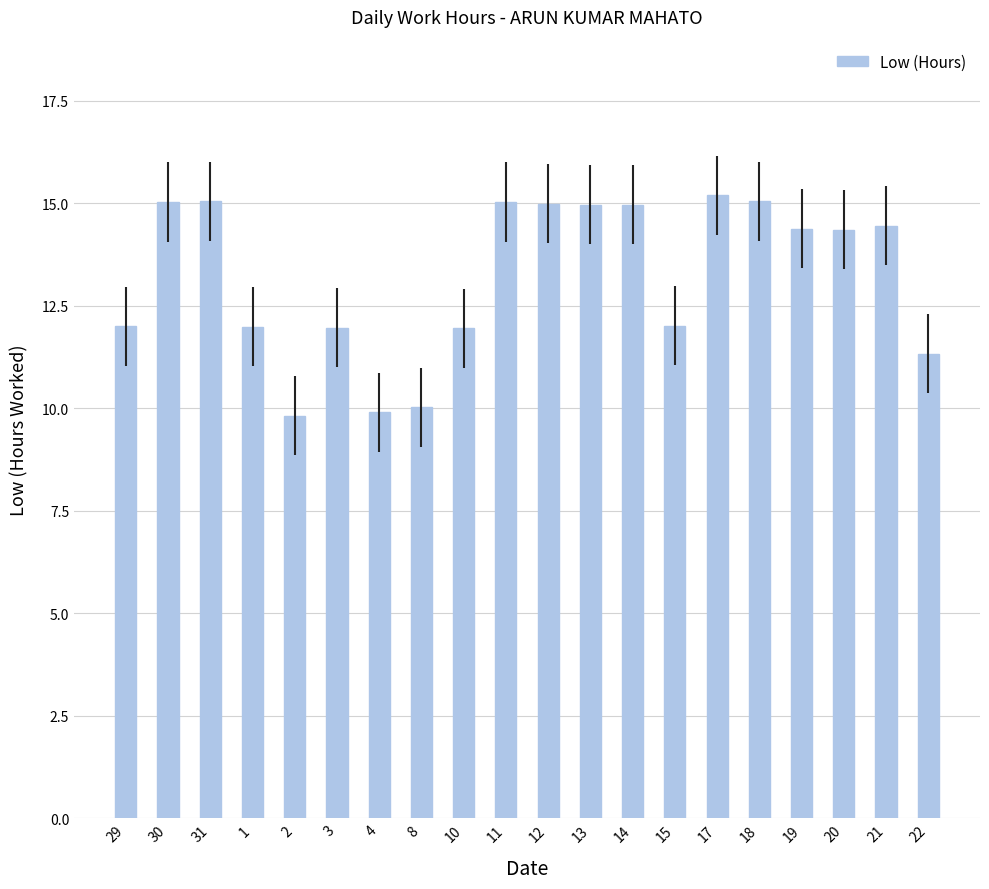

Are the bars grouped side by side (vs. stacked)?

No